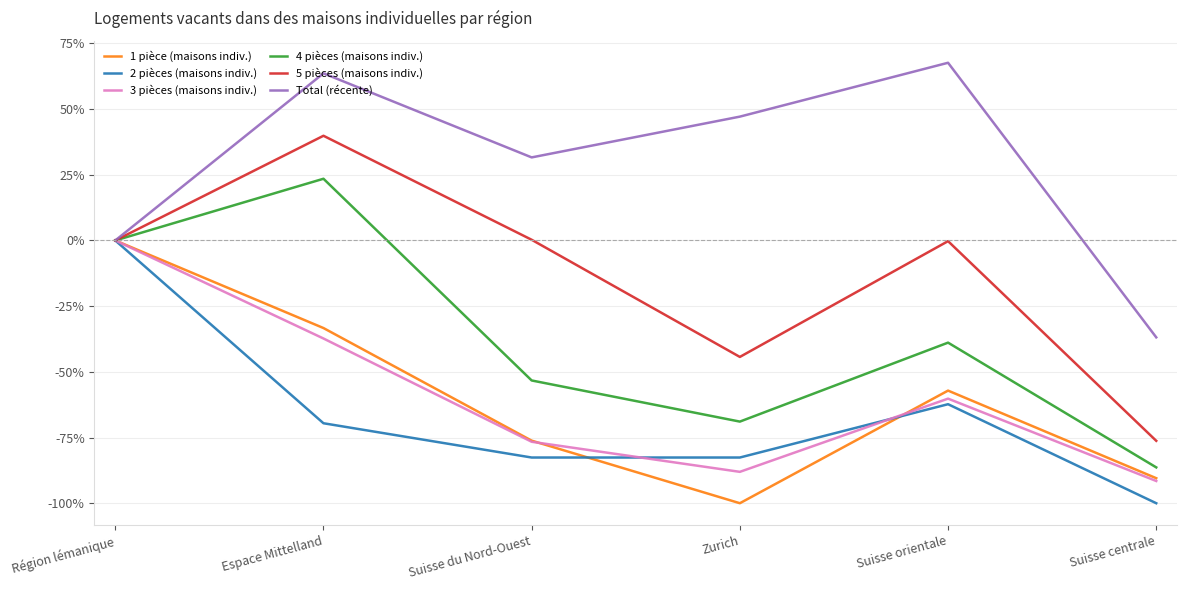

What is the difference between the highest and lowest values at Suisse centrale?

63.1